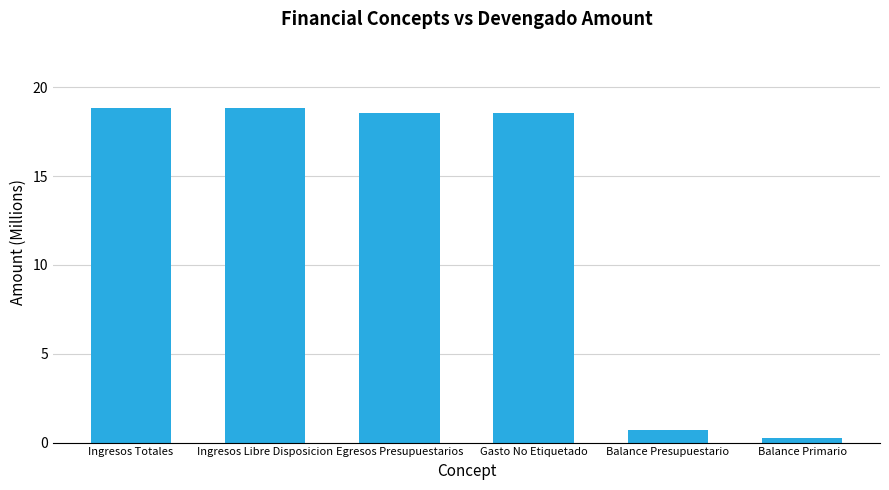

Count the number of categories in the chart.

6